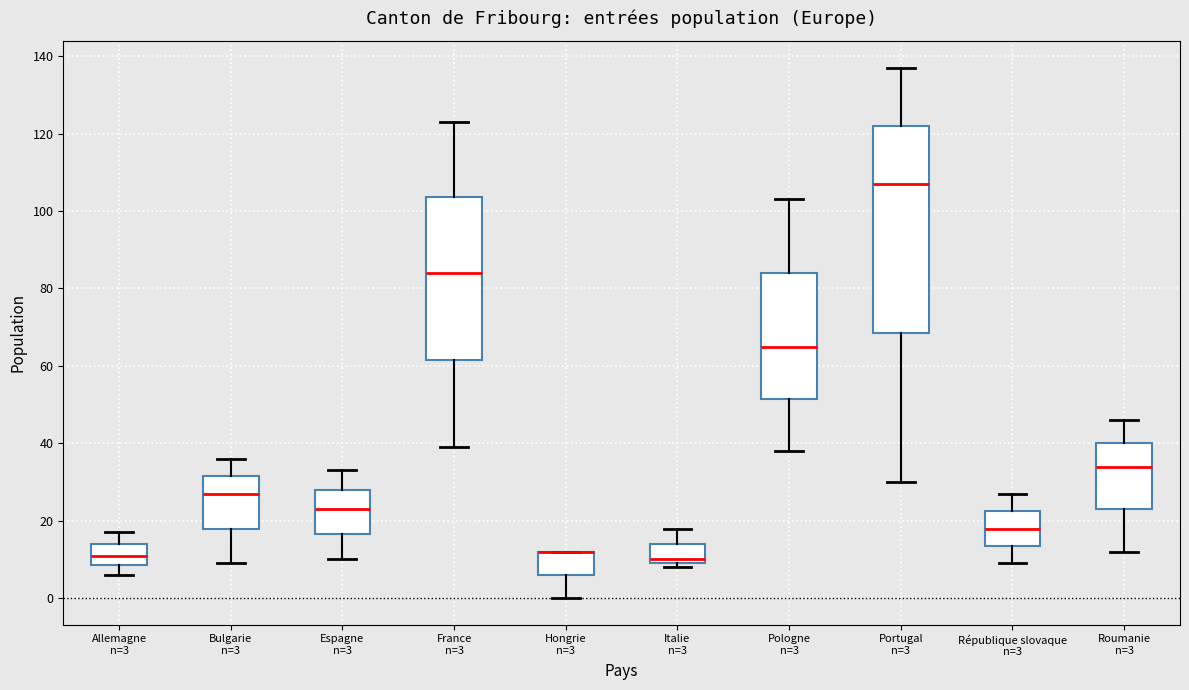

Which box is the tallest, from its lower edge to its upper edge?

Portugal n=3